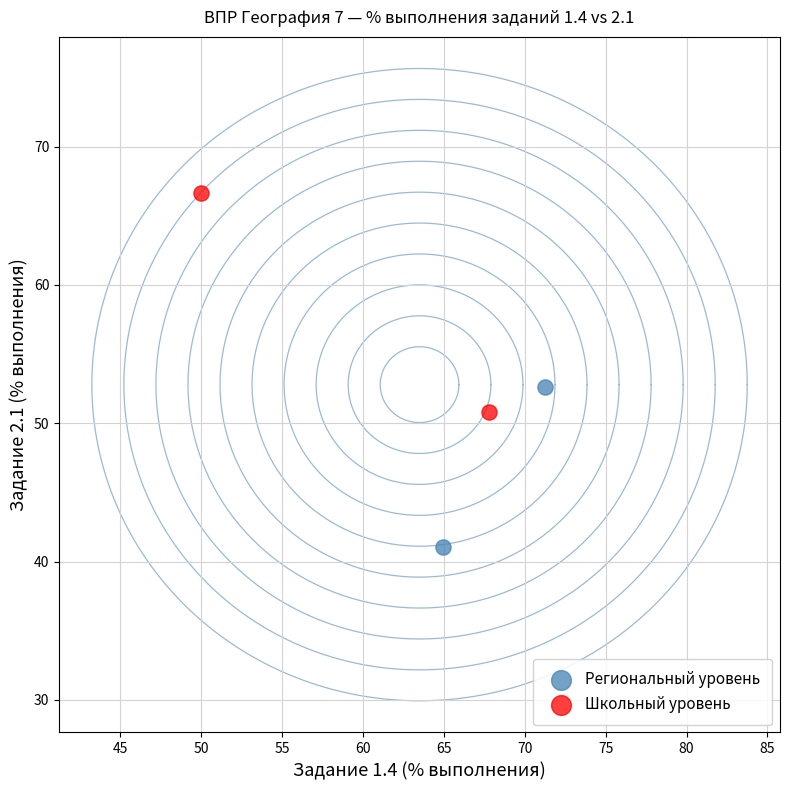

What are all the series names shown in the legend?

Региональный уровень, Школьный уровень